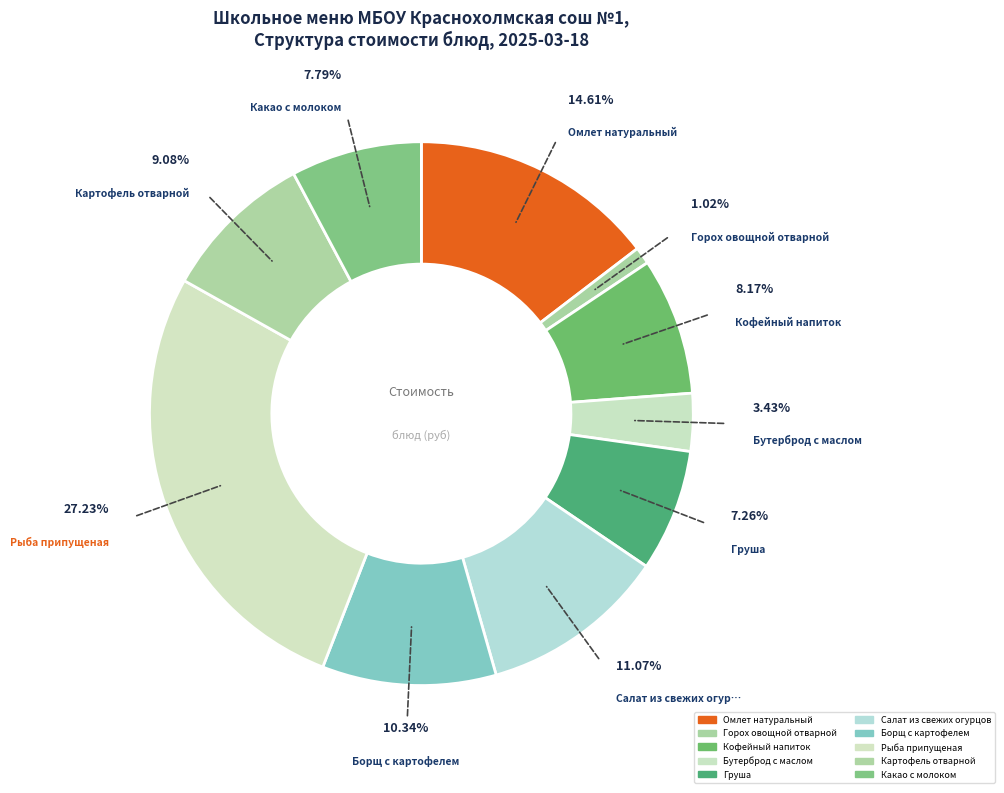

Is it true that Картофель отварной is 9% of the pie?

True